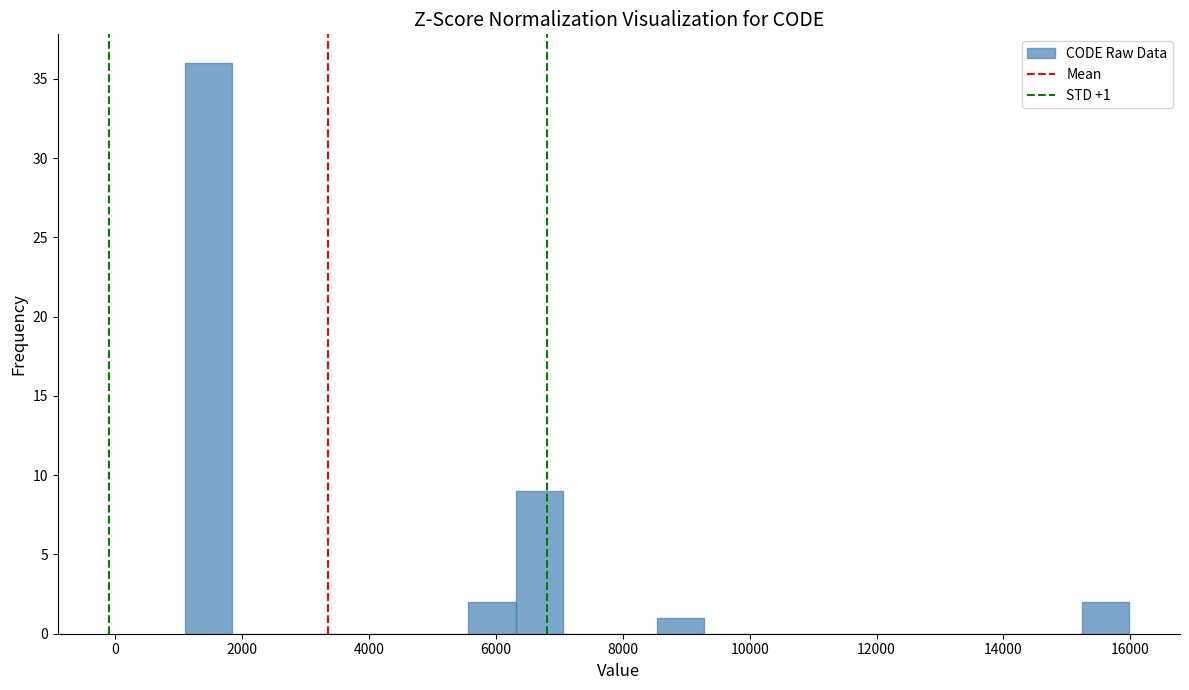

Around what value on the x-axis is the tallest bar? Give the approximate position of its centre, as read against the axis.

1400